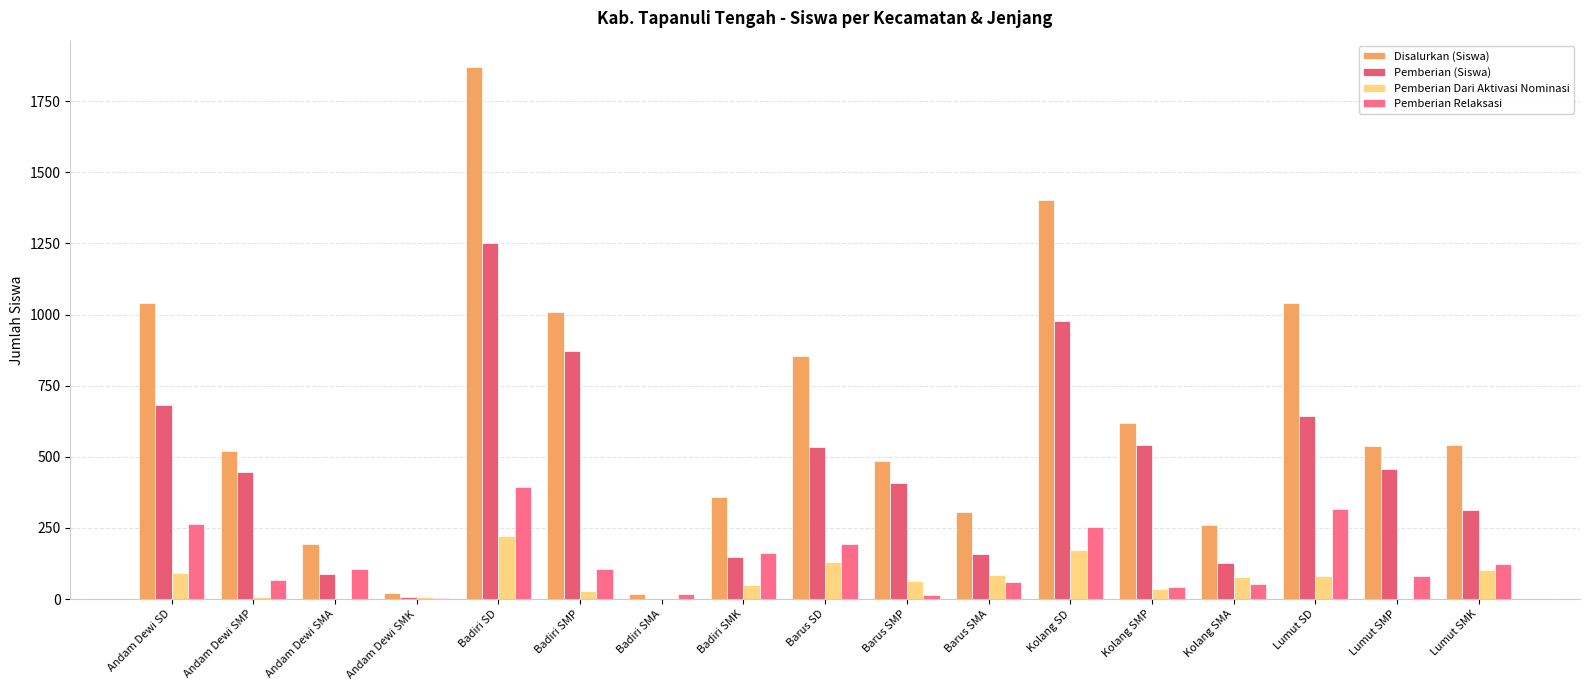

At Badiri SMK, list the series in order from smallest to largest.

Pemberian Dari Aktivasi Nominasi, Pemberian (Siswa), Pemberian Relaksasi, Disalurkan (Siswa)